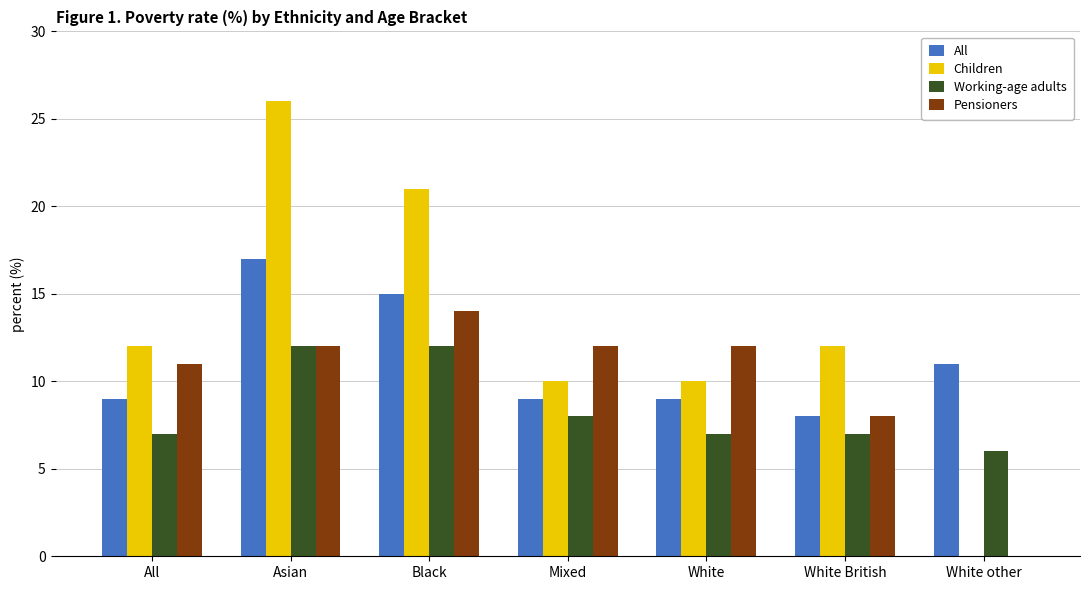

Reading left to right, list all the values displayed in this chart.

All: All=9	Asian=17	Black=15	Mixed=9	White=9	White British=8	White other=11
Children: All=12	Asian=26	Black=21	Mixed=10	White=10	White British=12	White other=0
Working-age adults: All=7	Asian=12	Black=12	Mixed=8	White=7	White British=7	White other=6
Pensioners: All=11	Asian=12	Black=14	Mixed=12	White=12	White British=8	White other=0